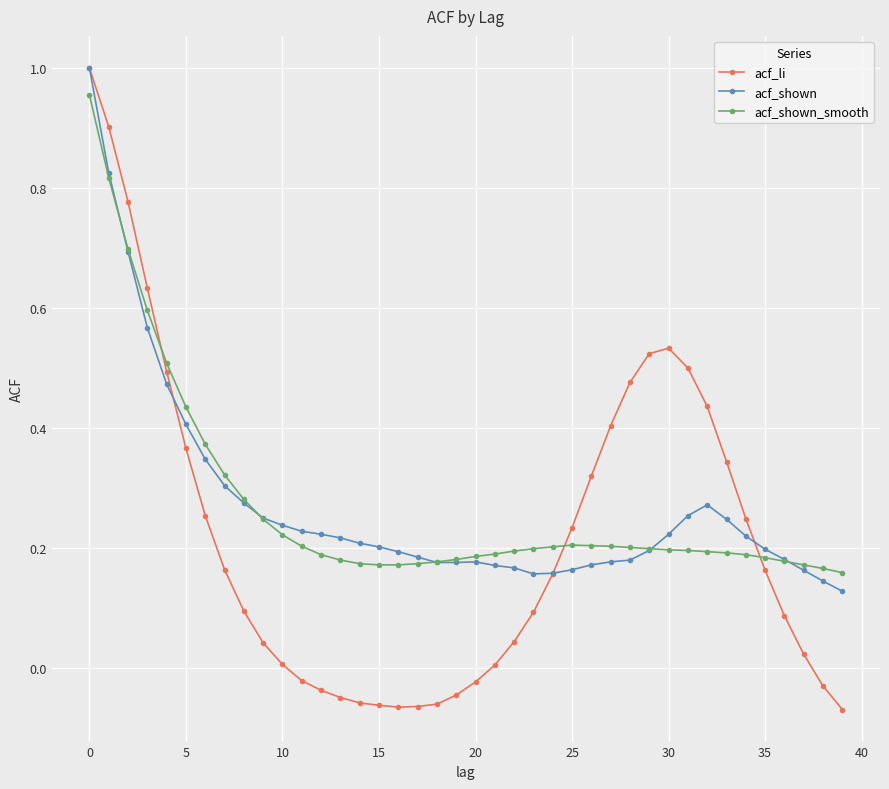

Which series has the largest range (max minus min)?

acf_li